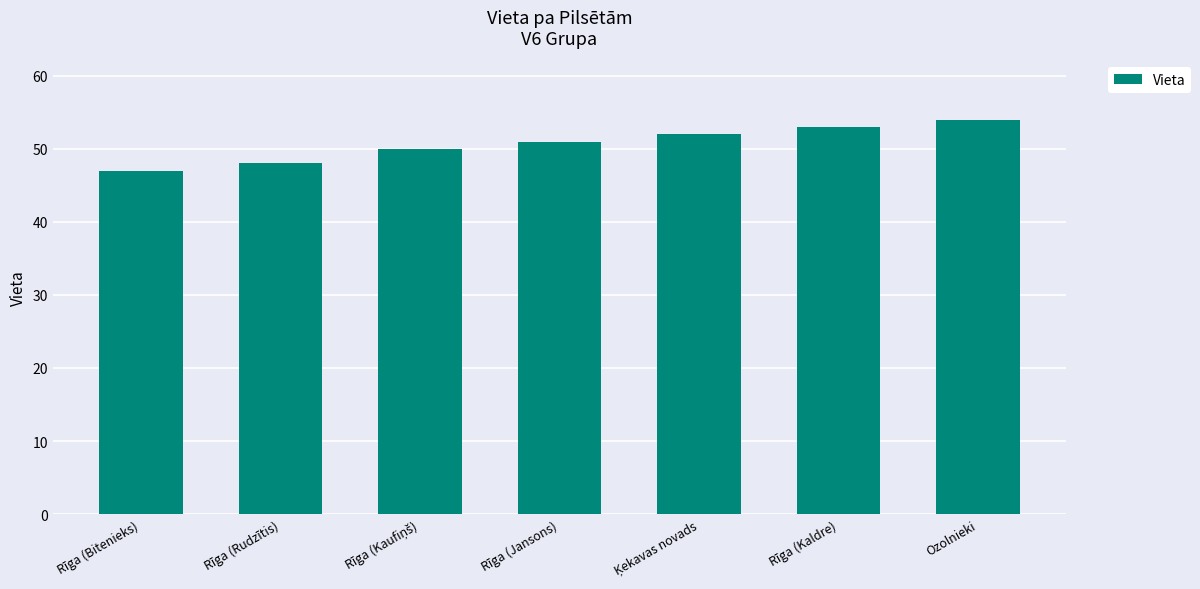

True or false: the data shows 48 at Rīga (Rudzītis).

True